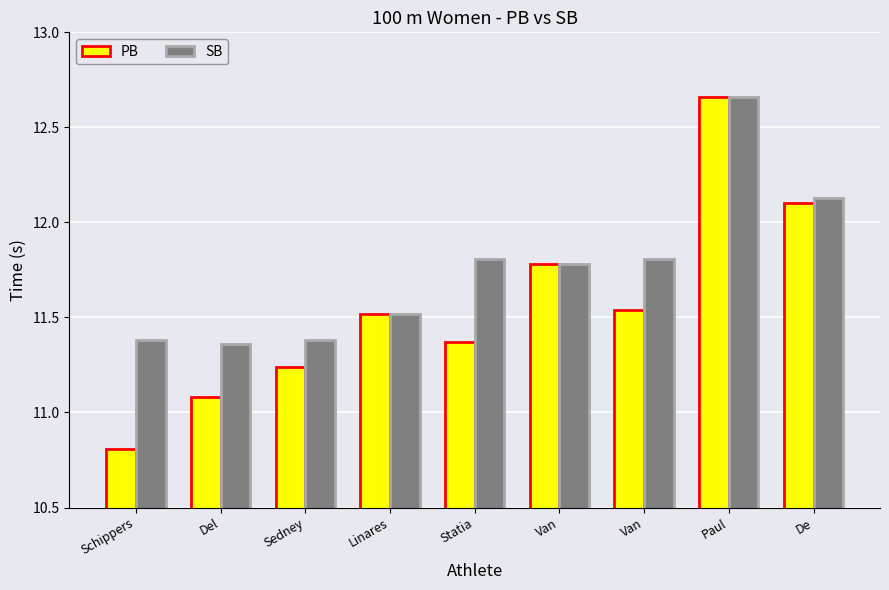

List the labels in order of PB value, largest first.

Paul, De, Van, Van, Linares, Statia, Sedney, Del, Schippers